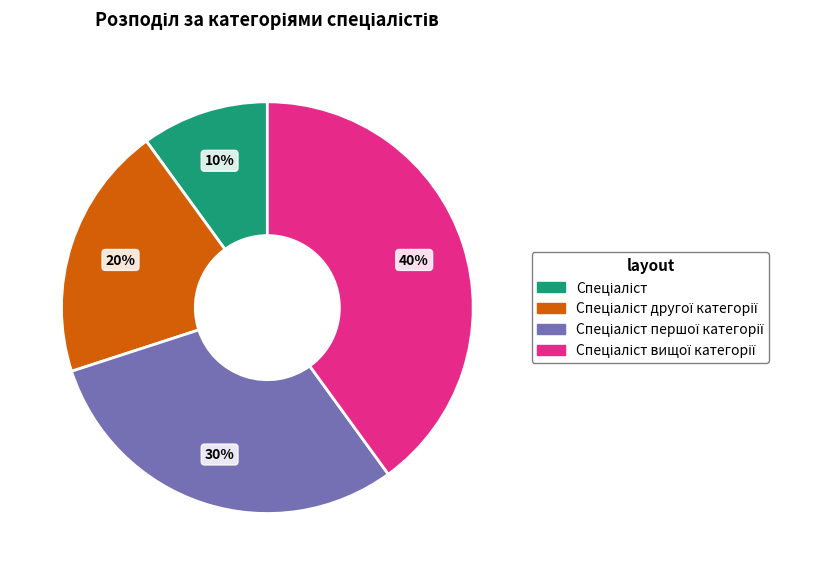

Is there a majority slice in this chart?

No